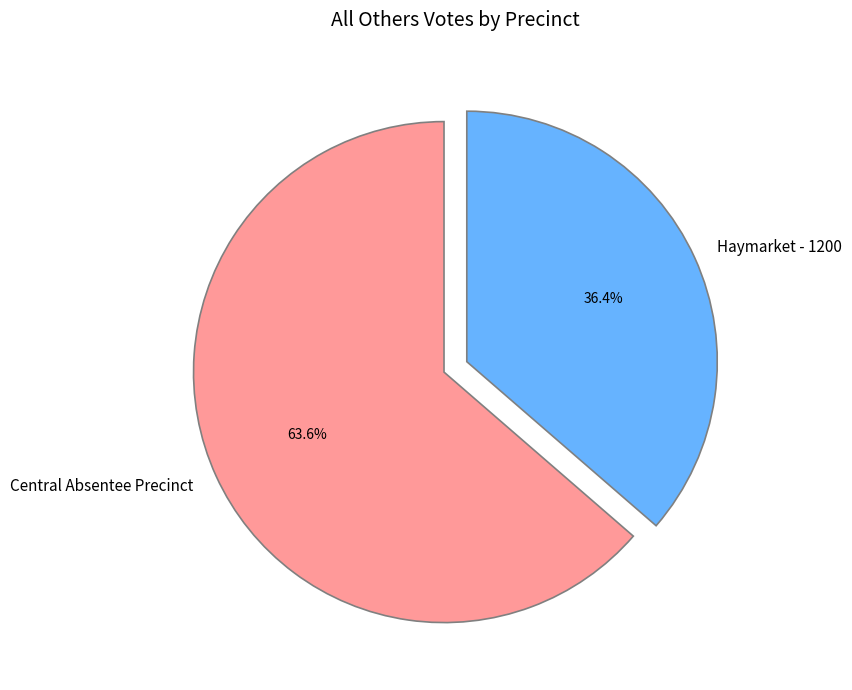

How many slices are in this pie chart?

2